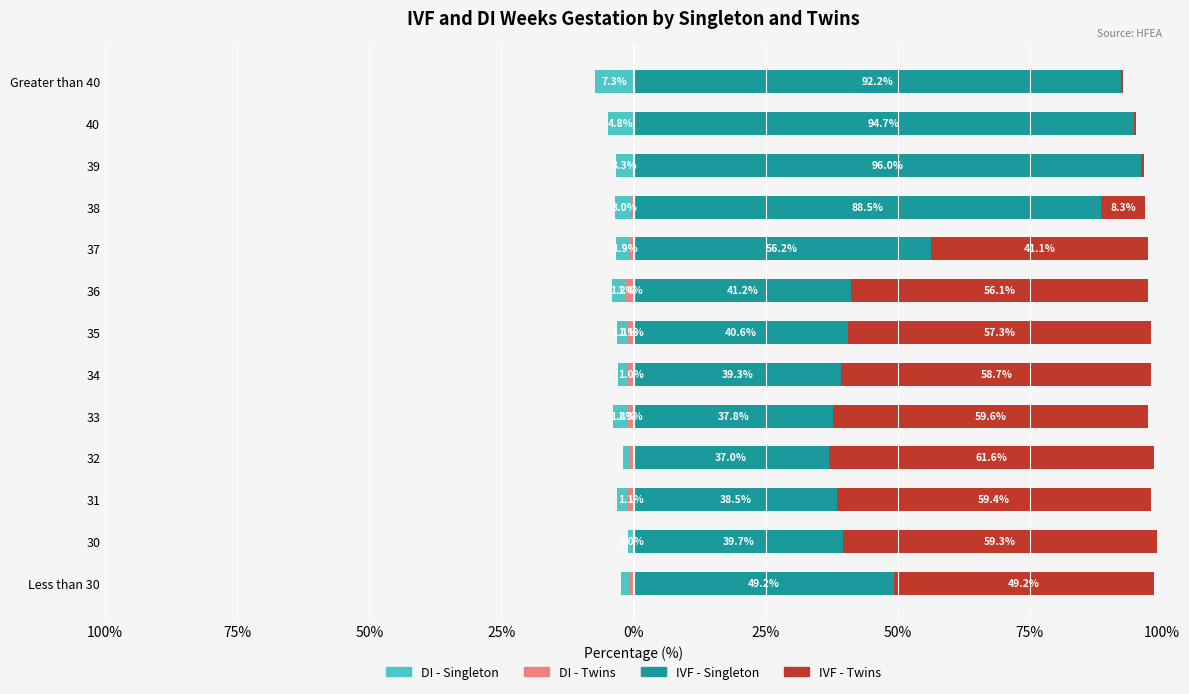

What is the difference between the IVF - Singleton values at 33 and 36?

3.5